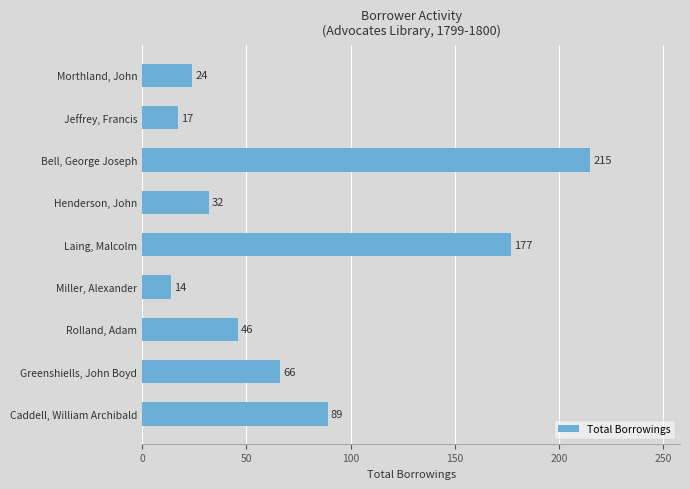

List the labels in order of value, smallest first.

Miller, Alexander, Jeffrey, Francis, Morthland, John, Henderson, John, Rolland, Adam, Greenshiells, John Boyd, Caddell, William Archibald, Laing, Malcolm, Bell, George Joseph